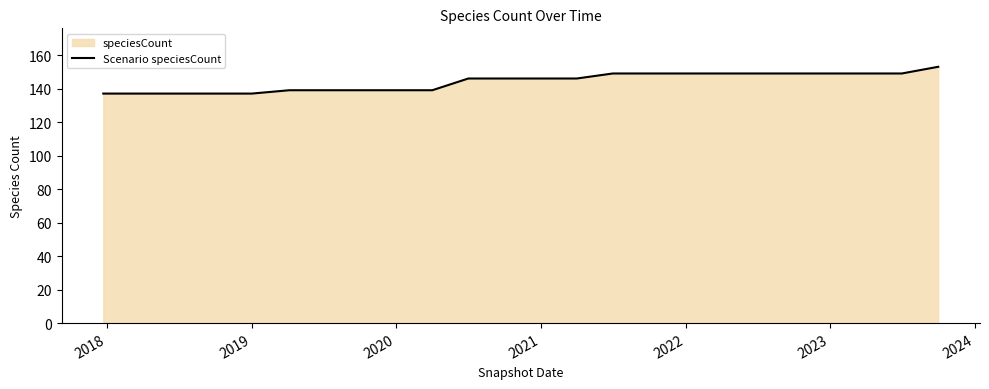

What is the smallest value displayed?

137